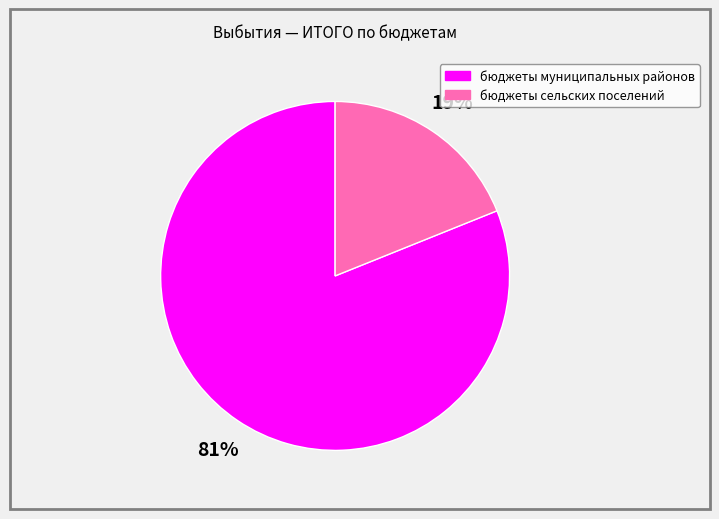

What is the largest slice in the pie chart?

бюджеты муниципальных районов